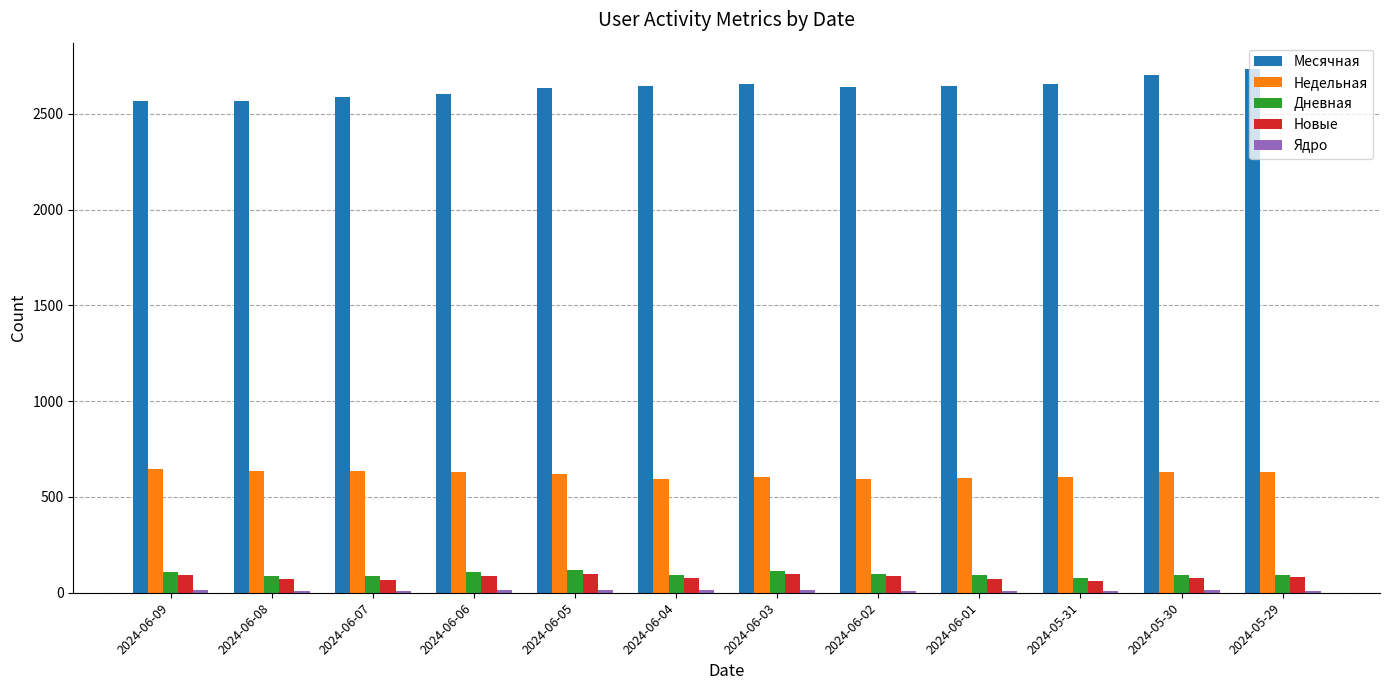

Which series has the largest total across all categories?

Месячная